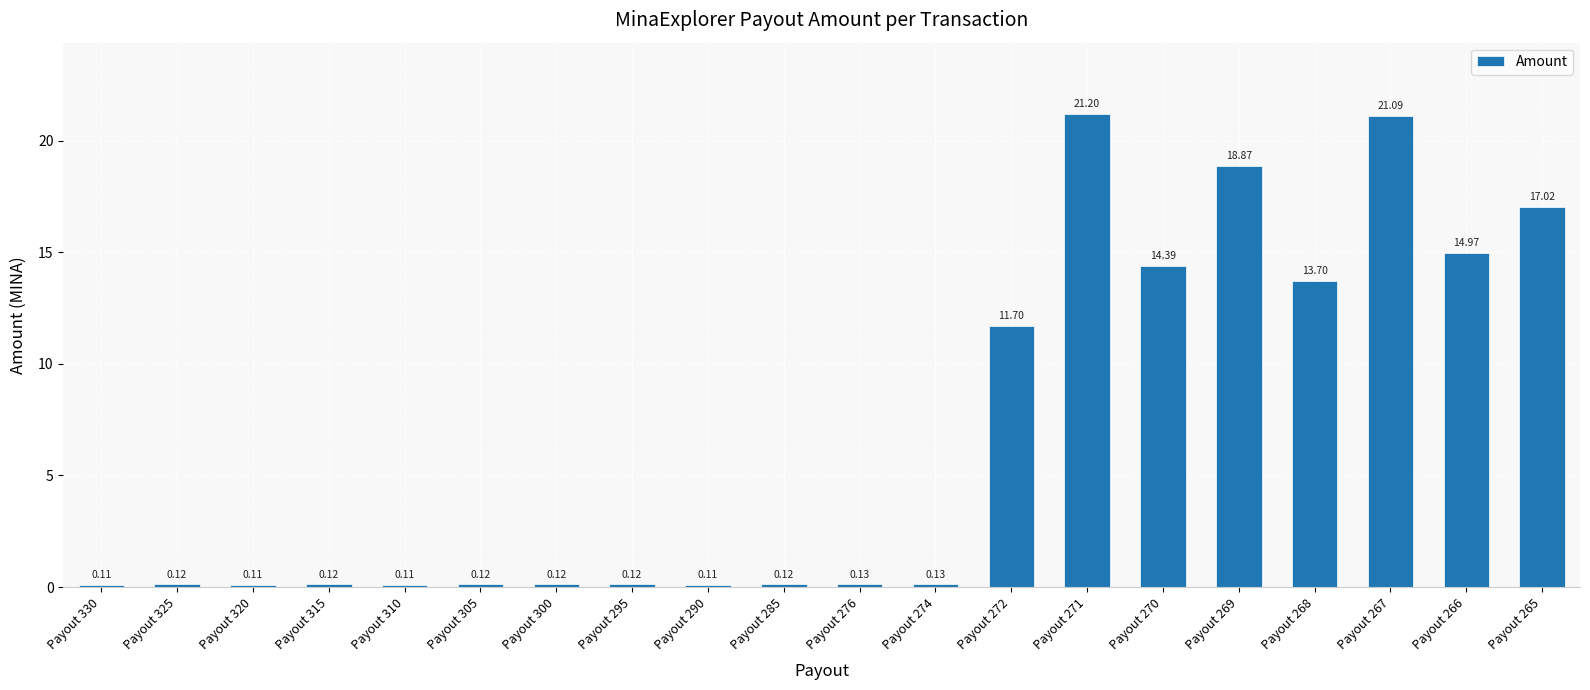

What value does the data have at Payout 266?

15.0